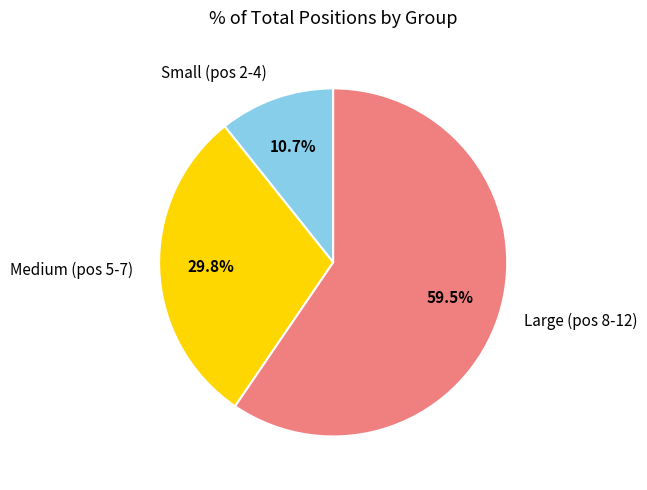

How much of the chart is everything except Small (pos 2-4)?

89.3%